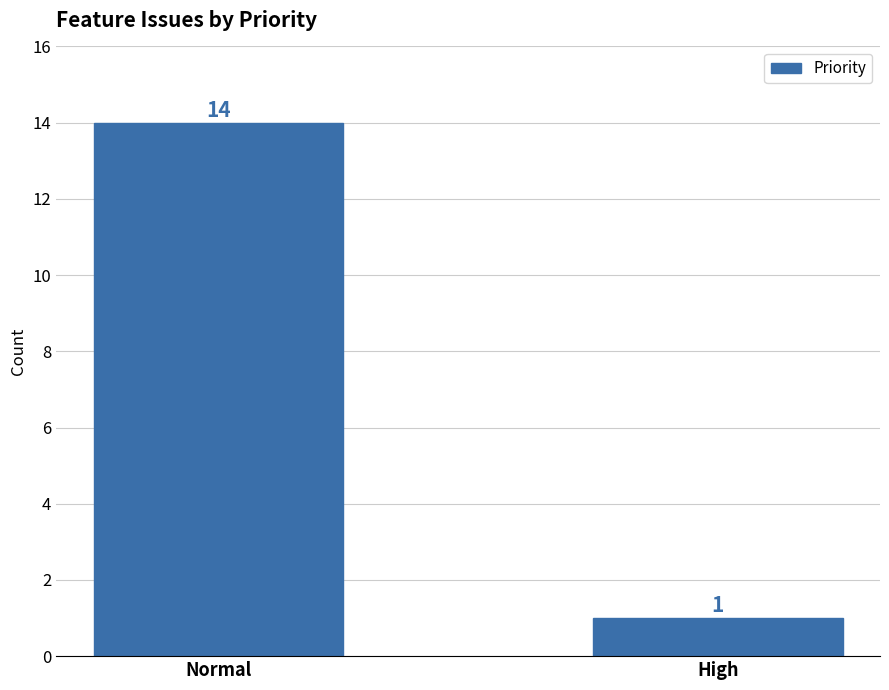

What is the greatest value displayed?

14